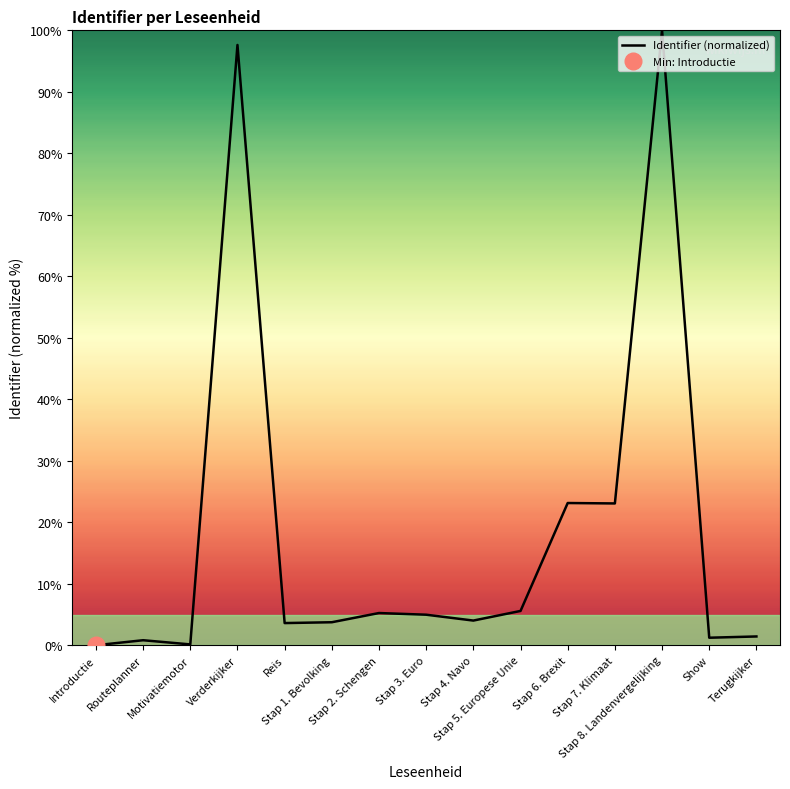

What is the difference between the maximum and minimum values?

100.0